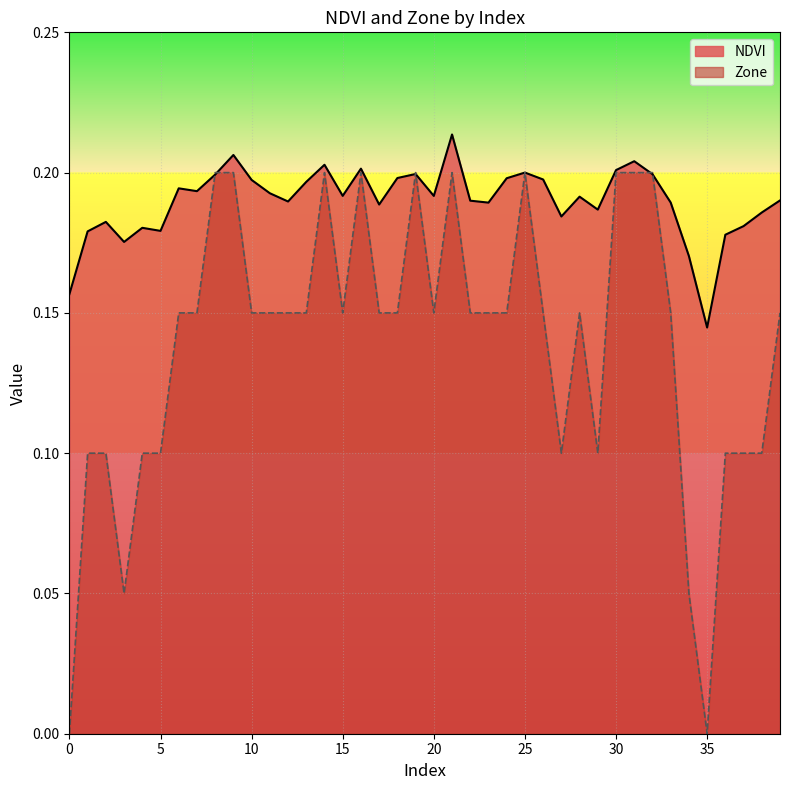

Reading left to right, extract all data points from this chart.

NDVI: 0.2	0.2	0.2	0.2	0.2	0.2	0.2	0.2	0.2	0.2	0.2	0.2	0.2	0.2	0.2	0.2	0.2	0.2	0.2	0.2	0.2	0.2	0.2	0.2	0.2	0.2	0.2	0.2	0.2	0.2	0.2	0.2	0.2	0.2	0.2	0.1	0.2	0.2	0.2	0.2
Zone: 0.0	0.1	0.1	0.1	0.1	0.1	0.1	0.1	0.2	0.2	0.1	0.1	0.1	0.1	0.2	0.1	0.2	0.1	0.1	0.2	0.1	0.2	0.1	0.1	0.1	0.2	0.1	0.1	0.1	0.1	0.2	0.2	0.2	0.1	0.1	0.0	0.1	0.1	0.1	0.1